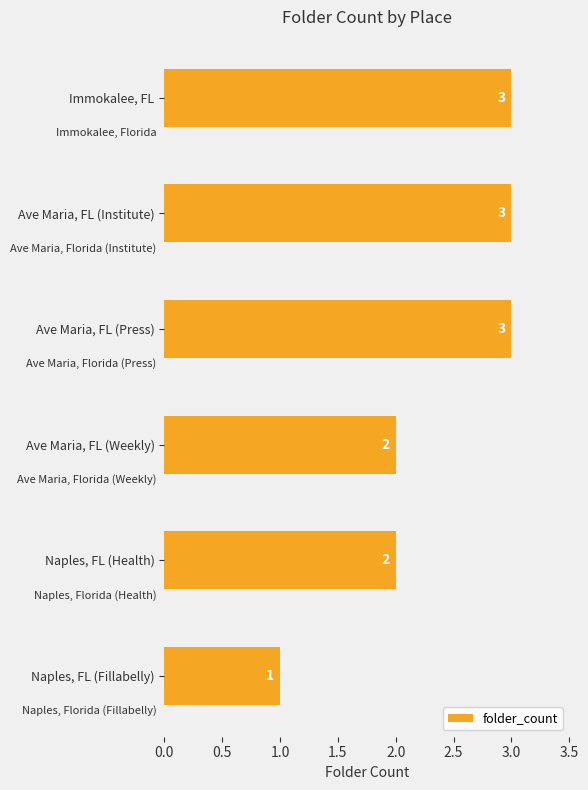

Does the chart contain stacked bars?

No